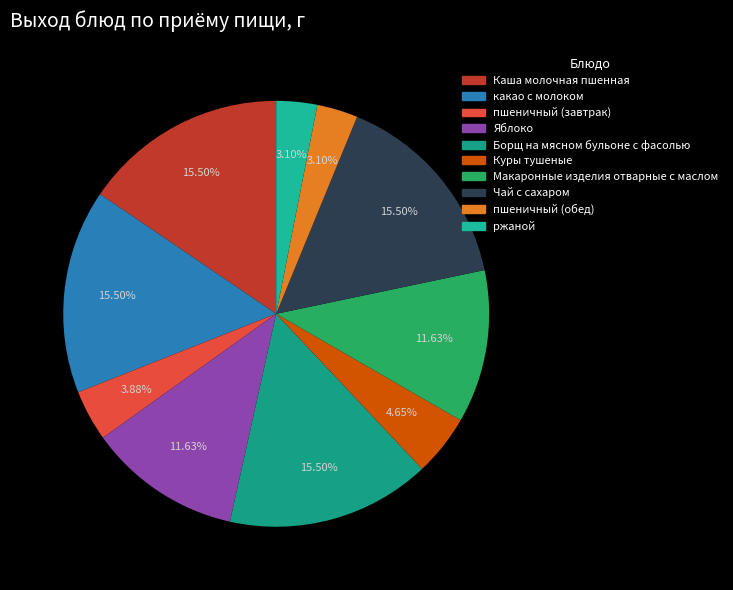

Is there any slice that represents more than half of the pie?

No